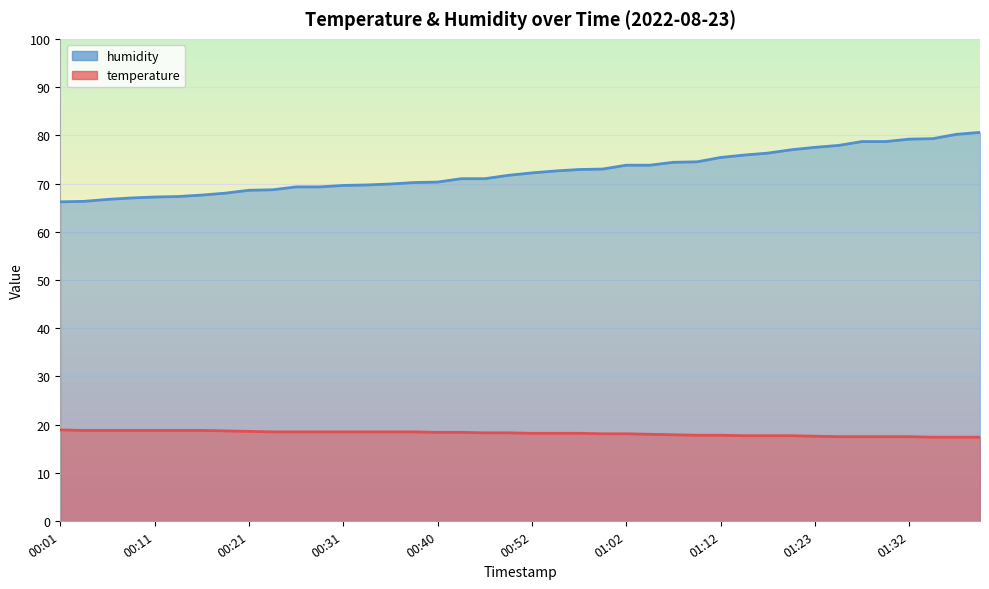

True or false: humidity has more than 2 interior local peaks.

False